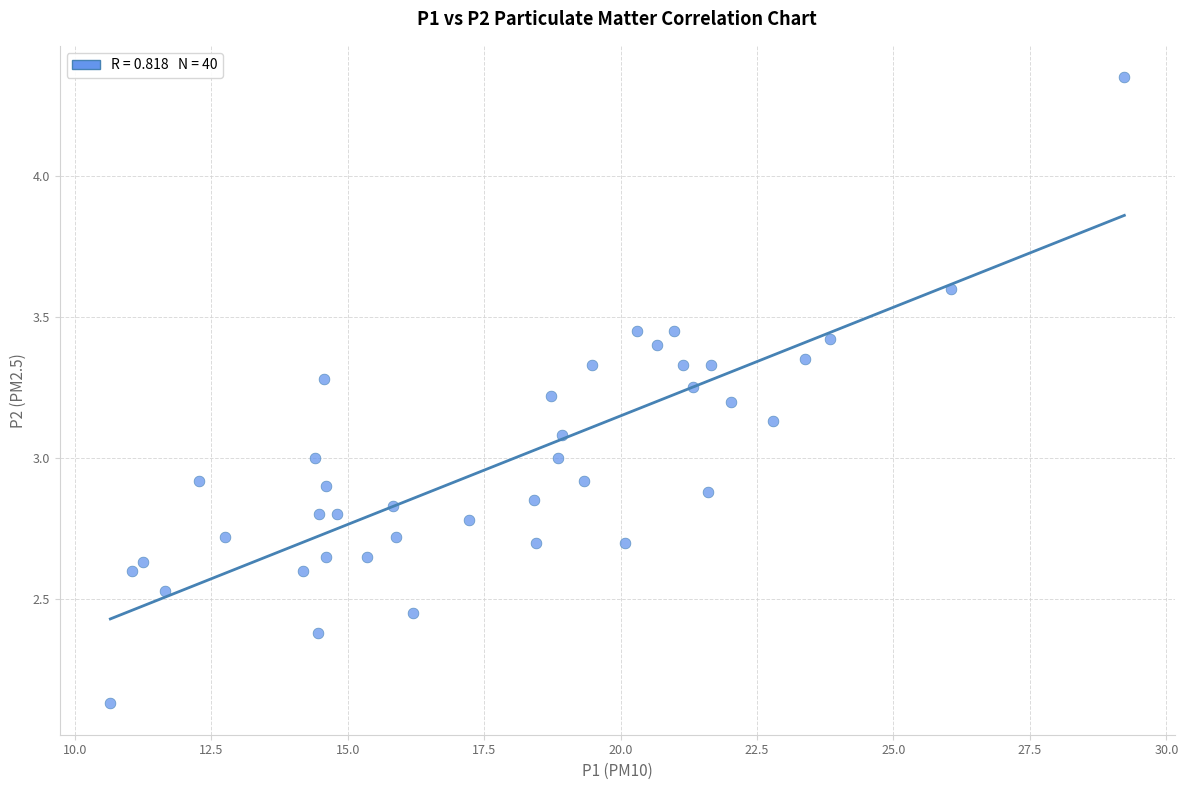

What is the range of X values (max minus min)?

18.6